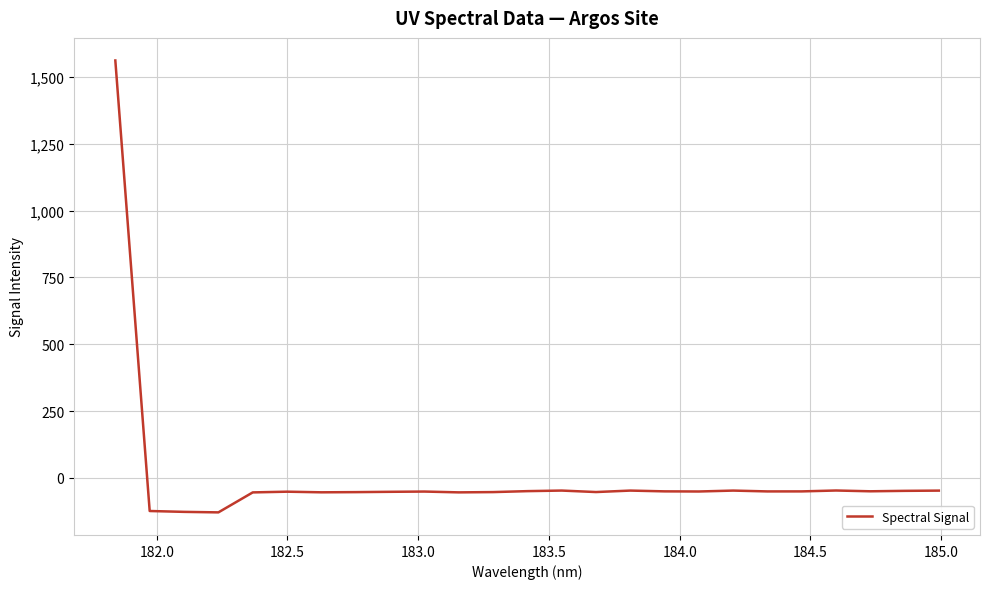

Is this an area chart (filled region under the line)?

No